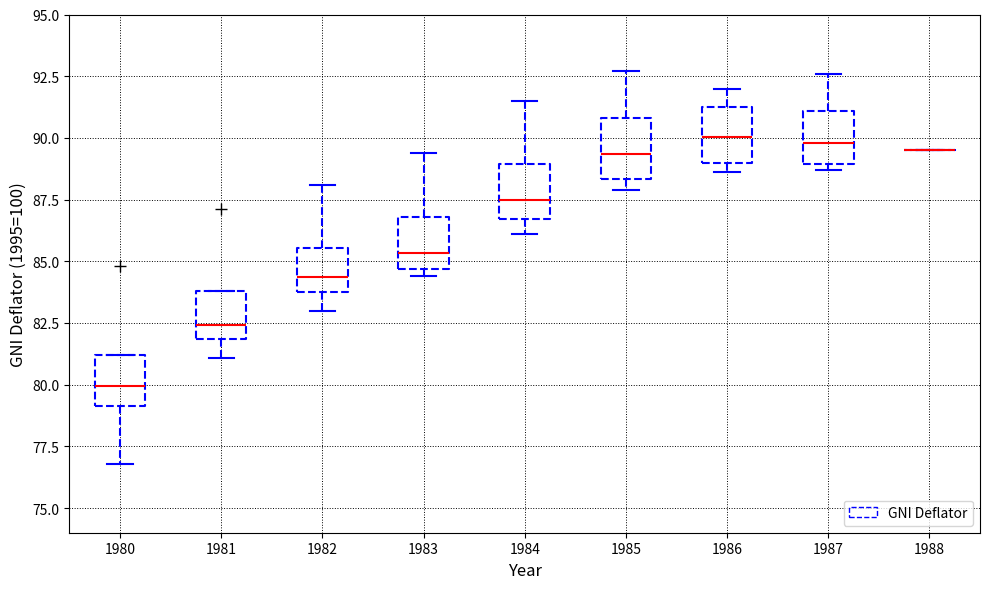

Where does the median line of the box at x = 1984 sit on the y-axis? The values are not printed on the chart, so give them approximately, as read against the axis.

87.5